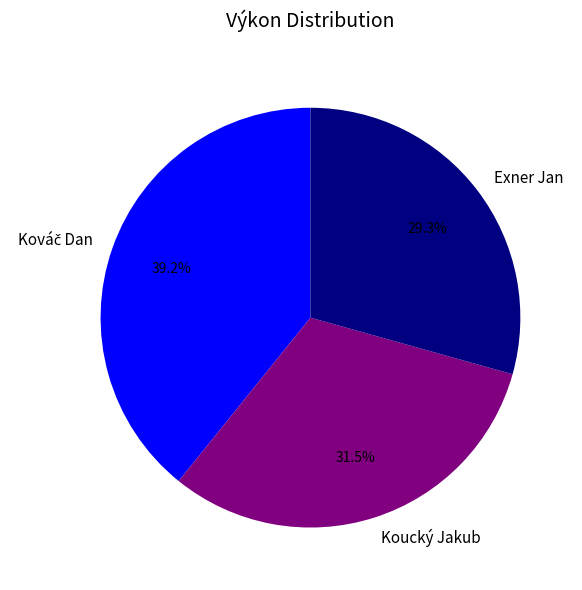

Does any single category account for the majority?

No